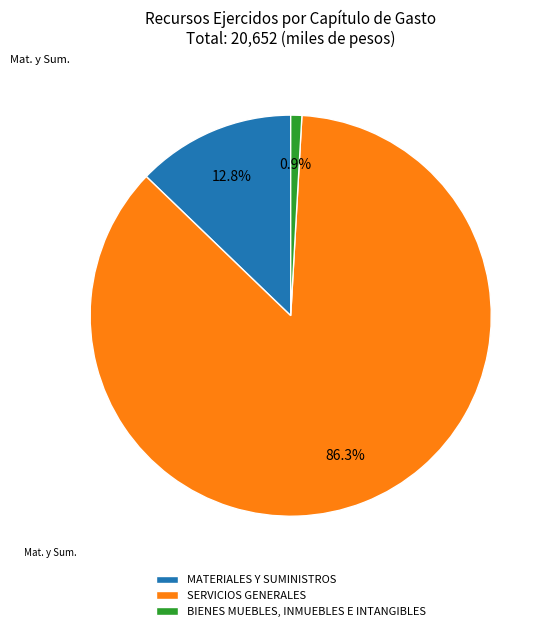

Is there a majority slice in this chart?

Yes